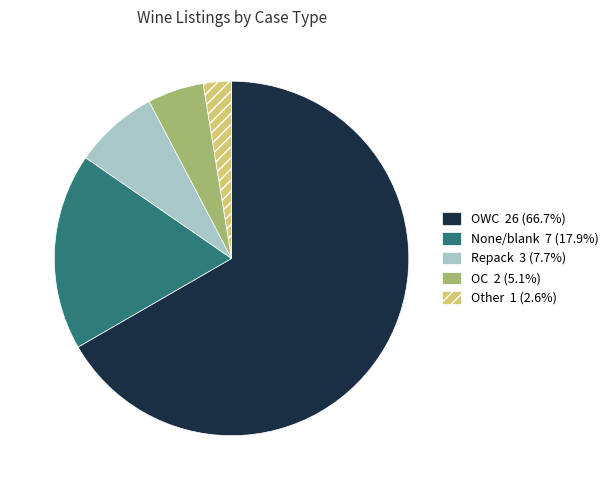

Approximately how many times larger is the value at None/blank 7 (17.9%) compared to OWC 26 (66.7%)?

0.3